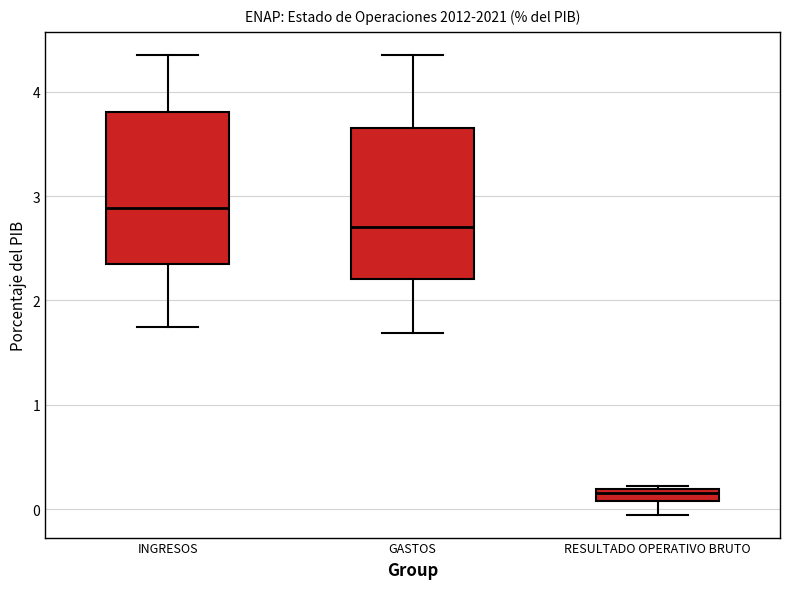

Where does the lower whisker of the box for INGRESOS end on the y-axis? The values are not printed on the chart, so give them approximately, as read against the axis.

1.7